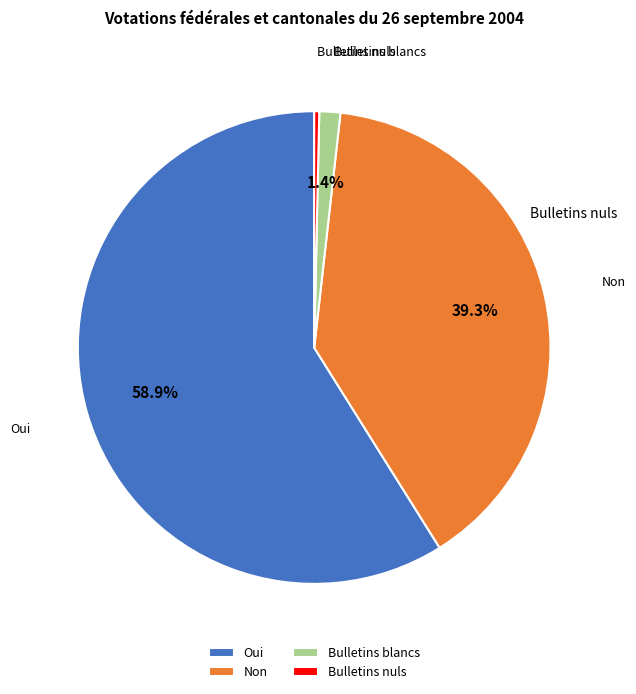

How much of the chart is everything except Bulletins blancs?

98.6%